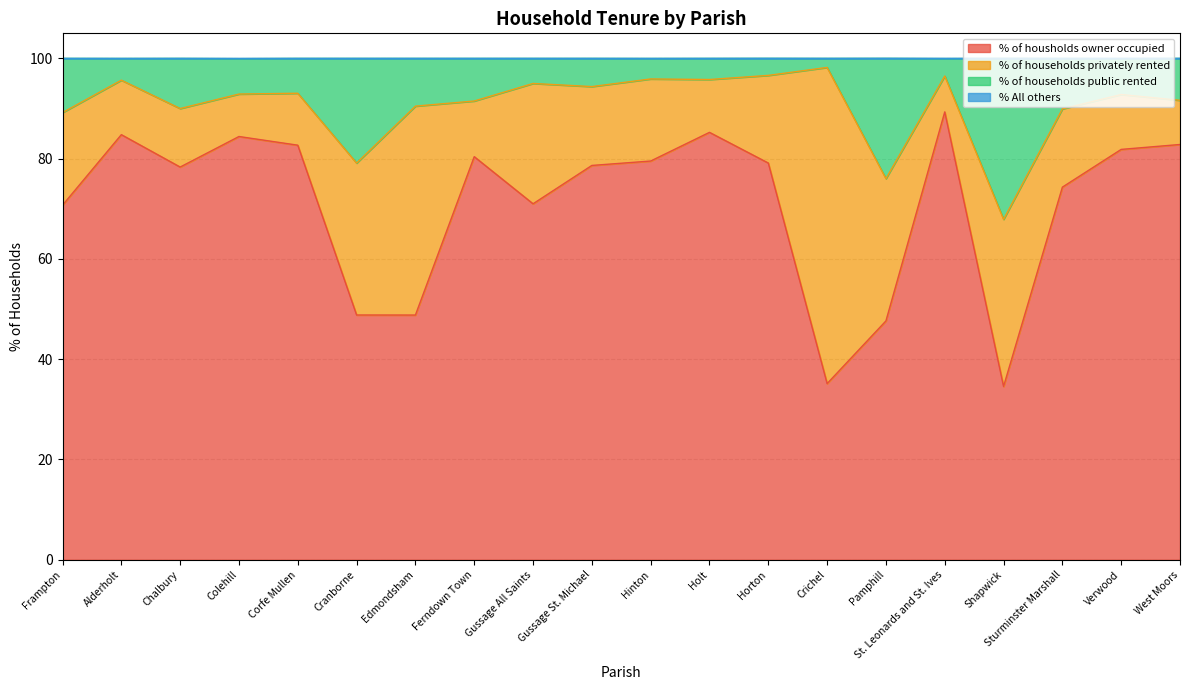

What is the total value across all series at Pamphill?

100.0